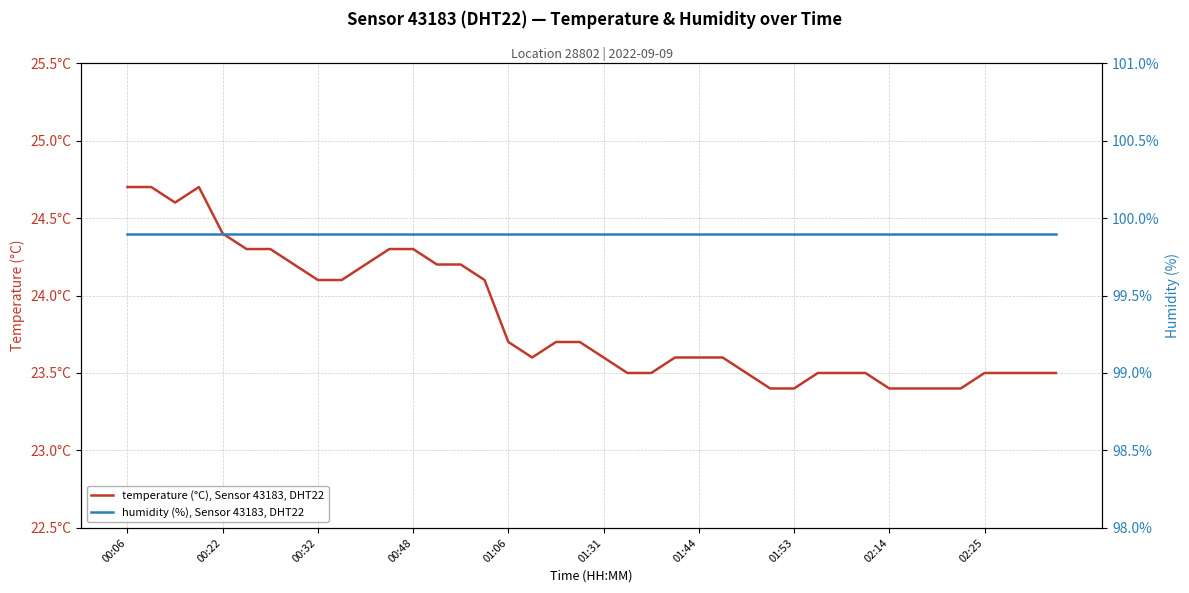

True or false: humidity (%), Sensor 43183, DHT22 has more than 2 interior local peaks.

False